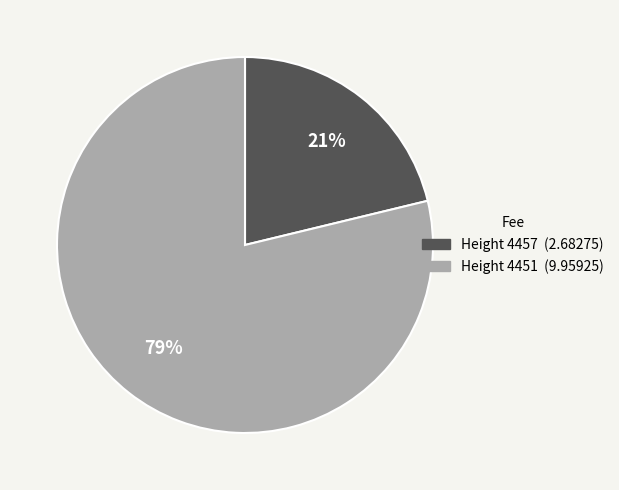

Is there a majority slice in this chart?

Yes